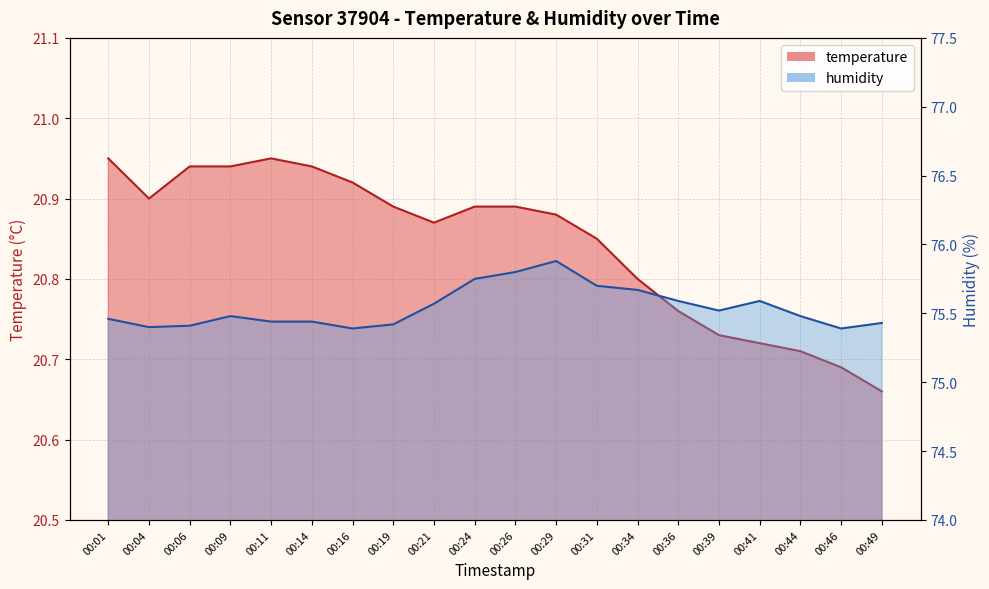

The temperature series shows 20.9 at 00:01. True or false?

True